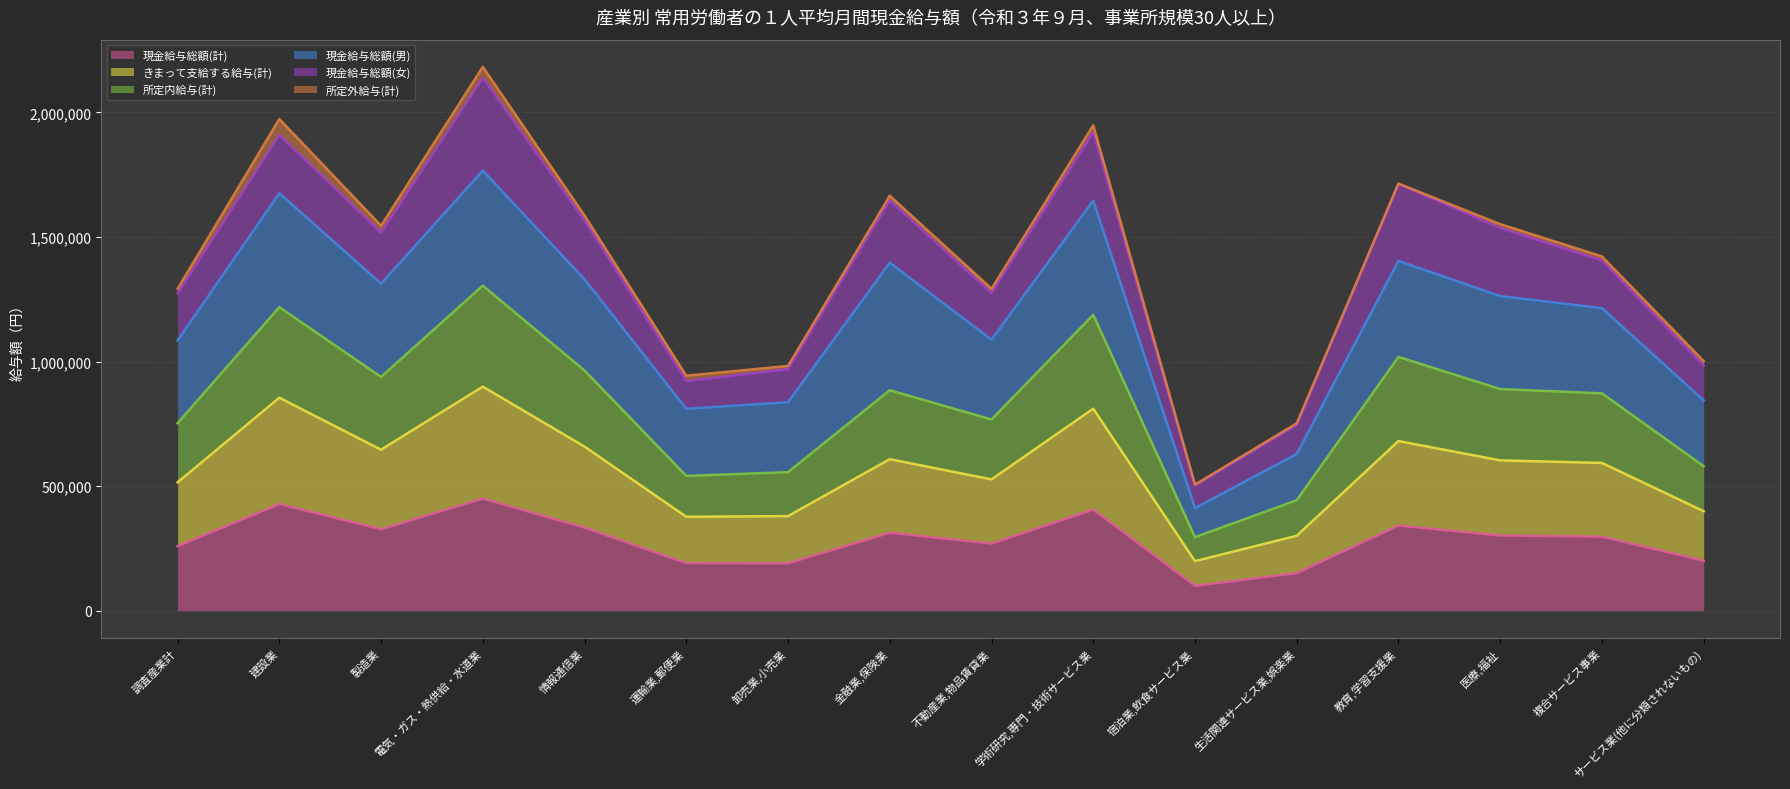

Which has a higher value, 不動産業,物品賃貸業 or 建設業?

建設業